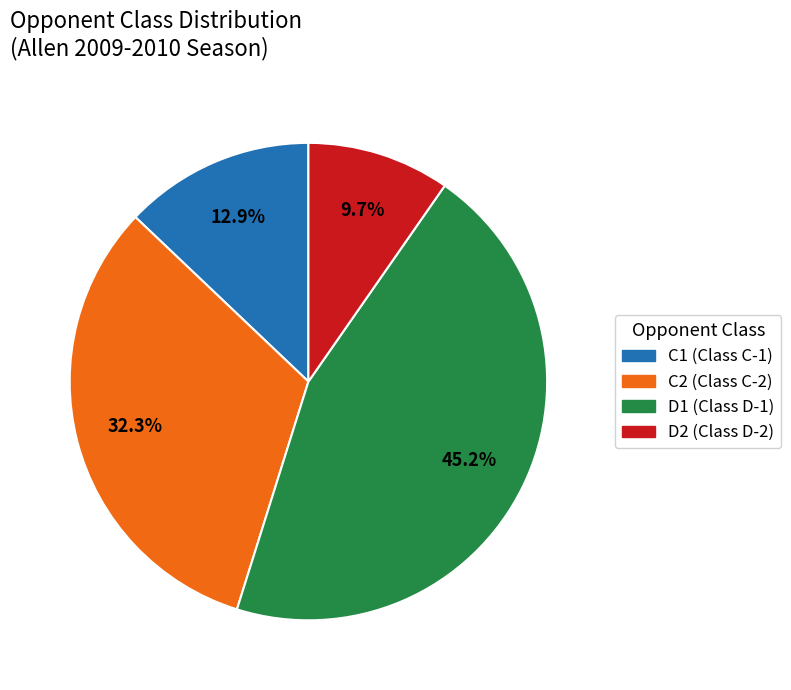

How many slices are in this pie chart?

4